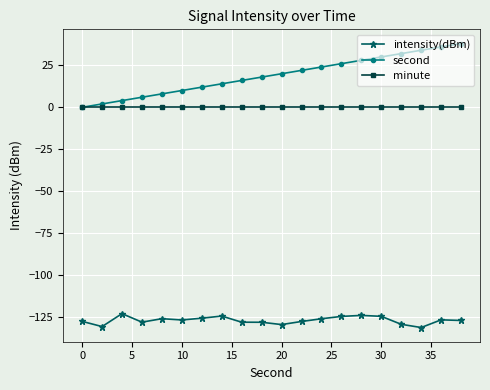

True or false: second and intensity(dBm) cross at least once.

False